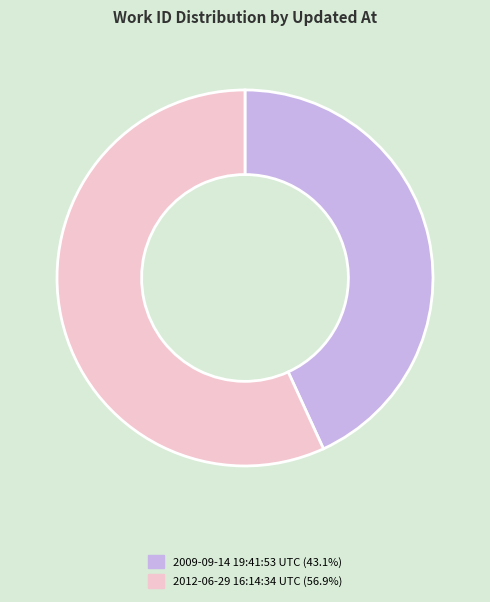

Approximately how many times larger is the value at 2009-09-14 19:41:53 UTC compared to 2012-06-29 16:14:34 UTC?

0.8